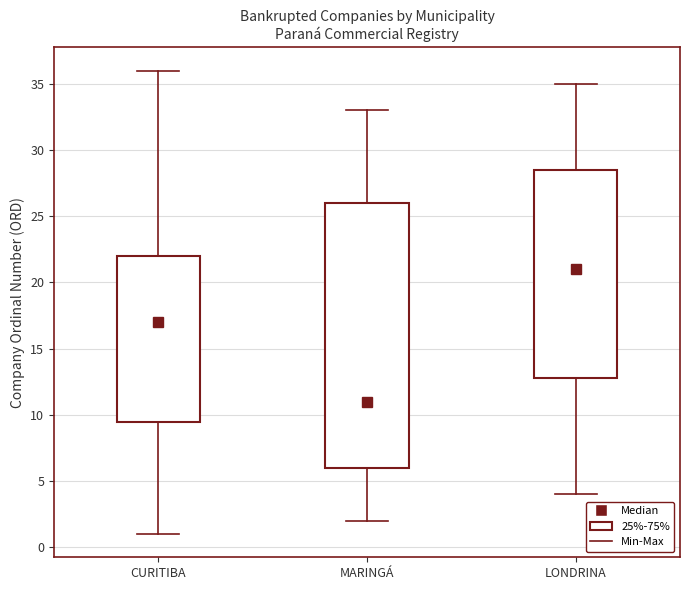

Which box has the highest median line?

LONDRINA